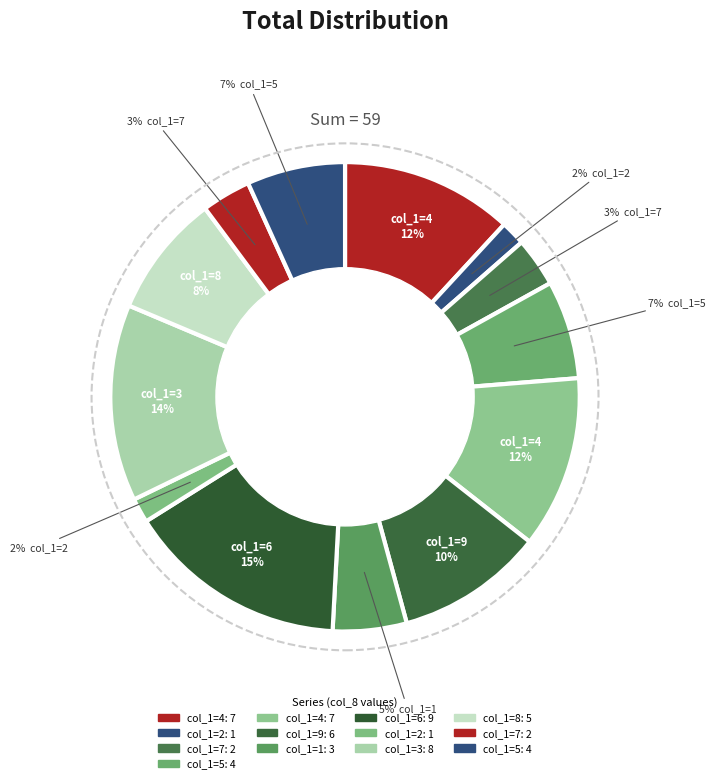

How many slices are in this pie chart?

13